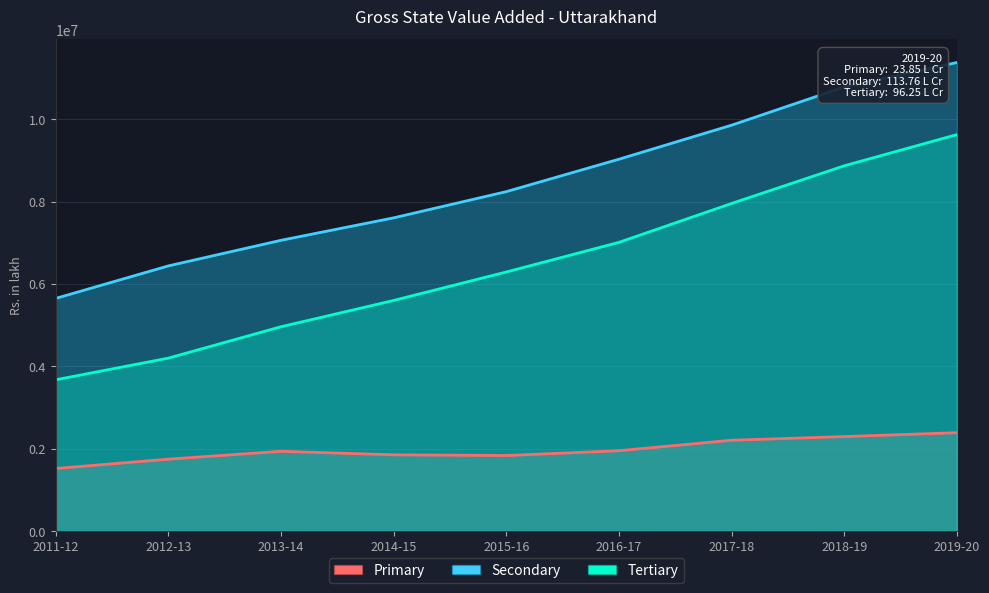

What is the minimum value for Tertiary?

3670010.7